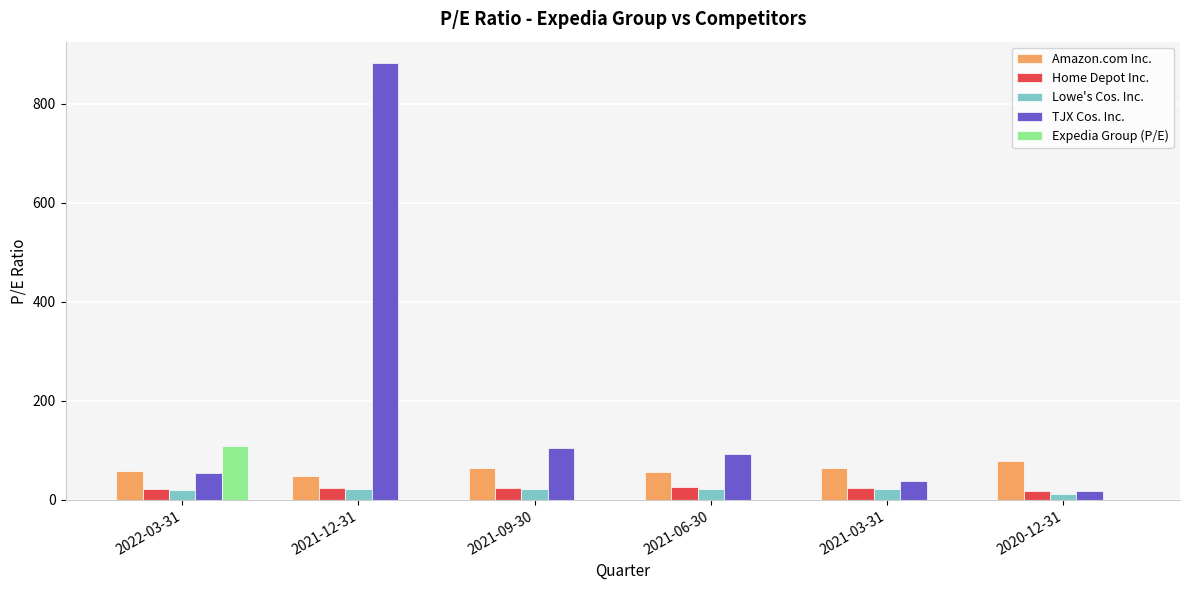

Which category has the highest value across all series?

2021-12-31